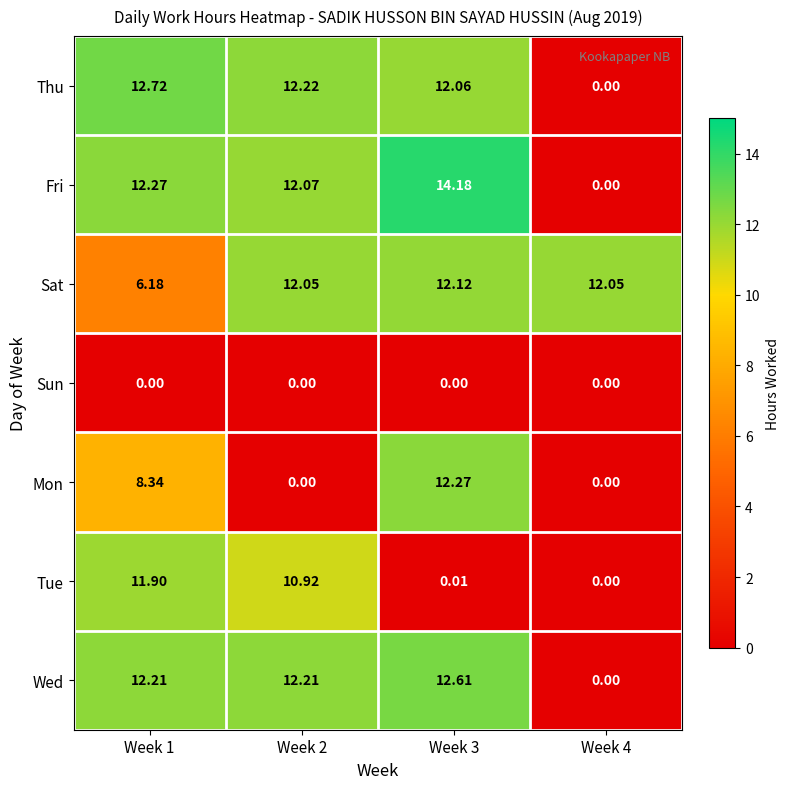

Which series has the largest total across all categories?

Sat